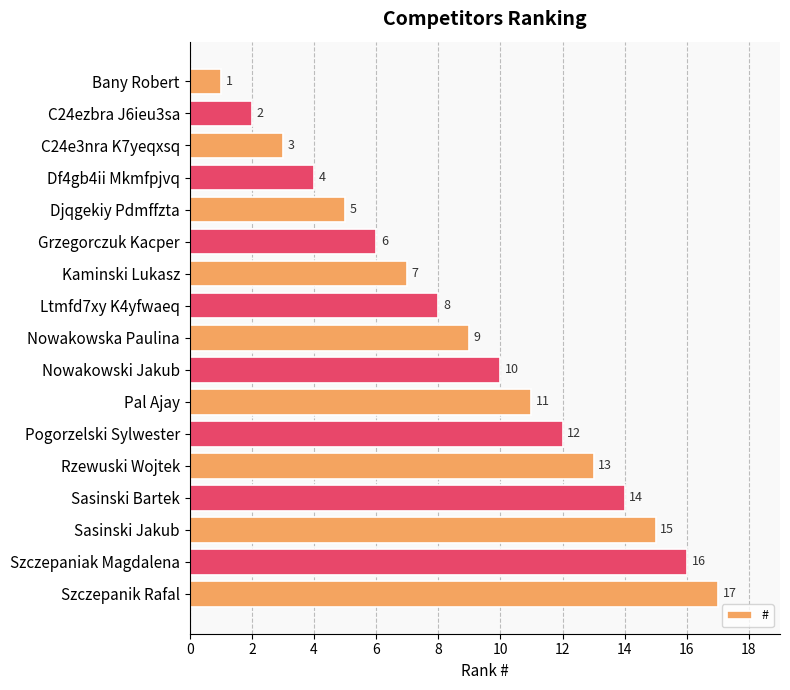

Approximately how many times larger is the value at Kaminski Lukasz compared to Pogorzelski Sylwester?

0.6